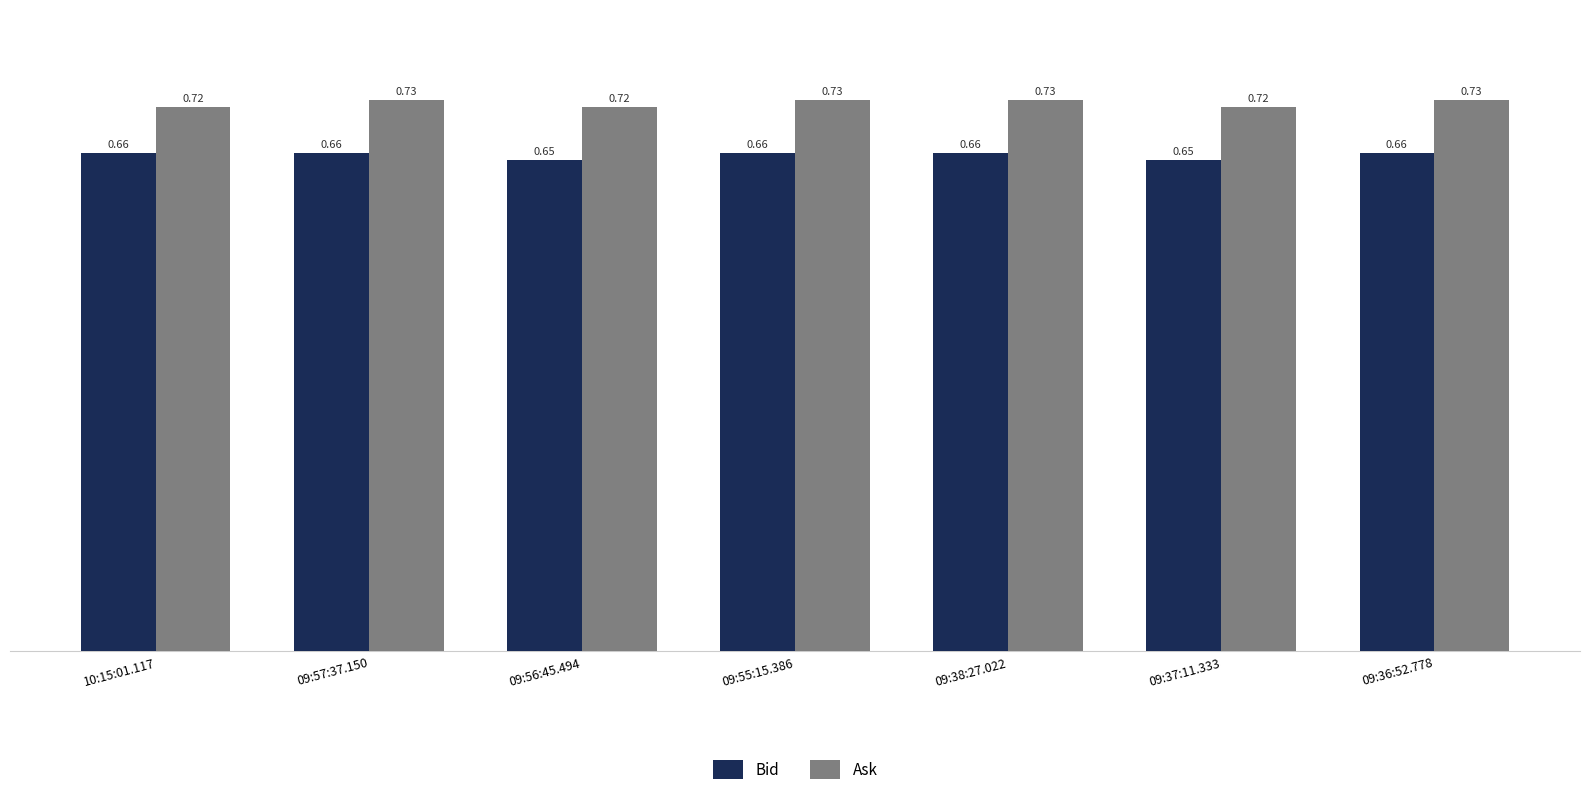

What is the sum of all Ask values?

5.1